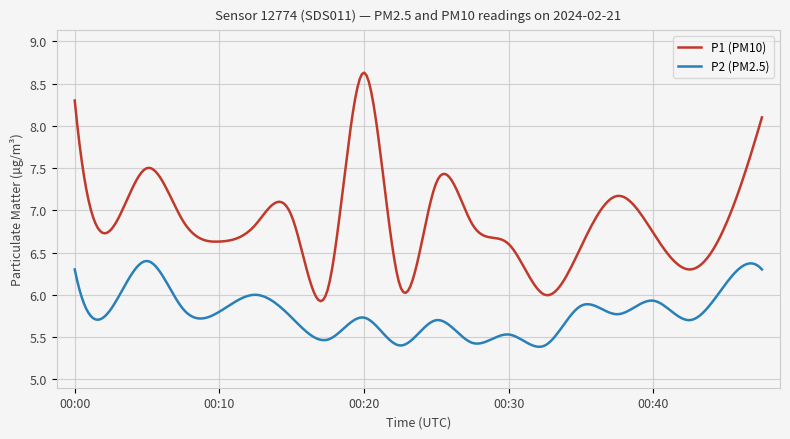

What is the difference between the maximum and minimum values in the P2 (PM2.5) series?

1.0